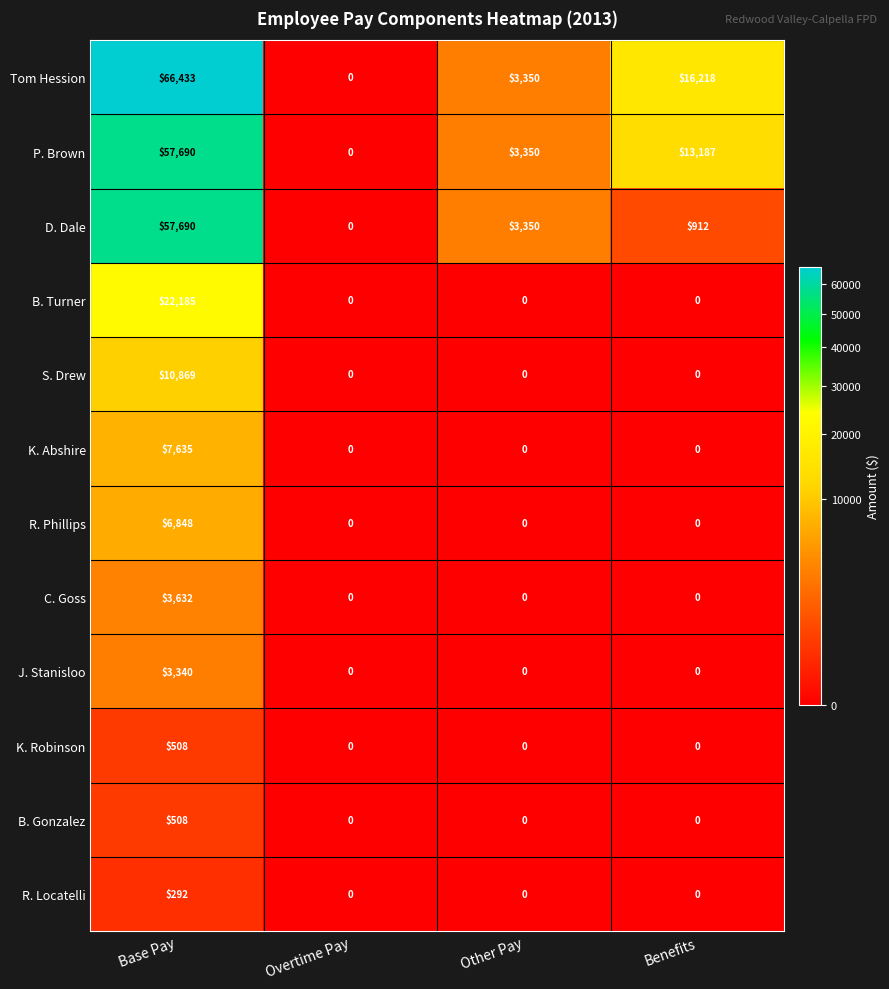

Where is P. Brown nearest to the value 28845?

Benefits